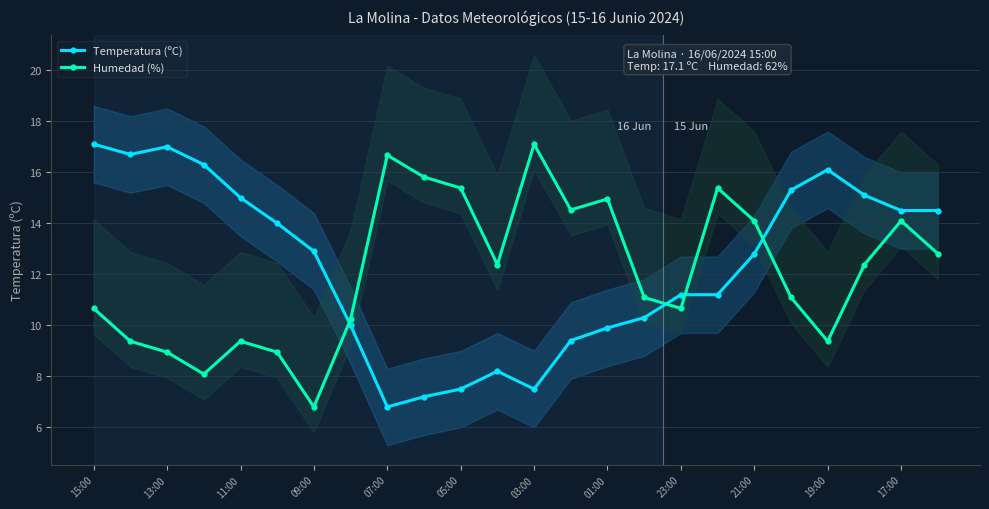

How many lines are shown in the chart?

2